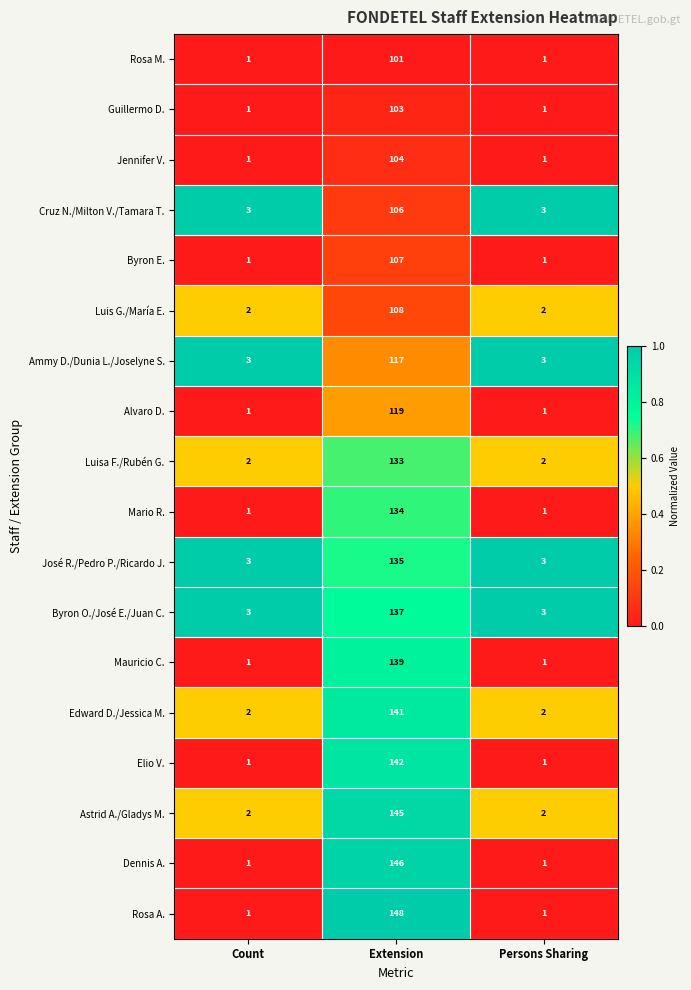

How many data points does each series have?

3